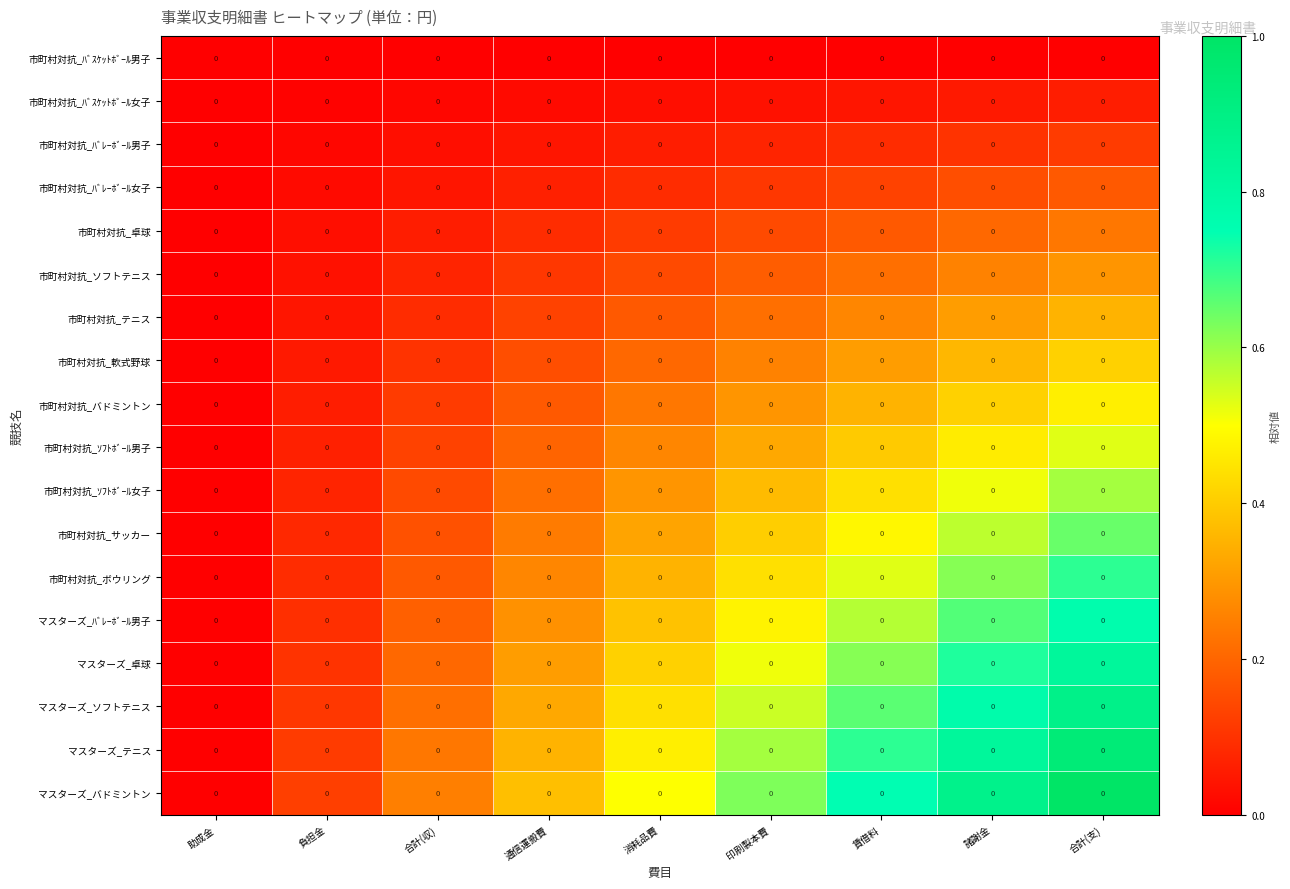

How many 市町村対抗_ｿﾌﾄﾎﾞｰﾙ男子 values are between 0 and 1?

9